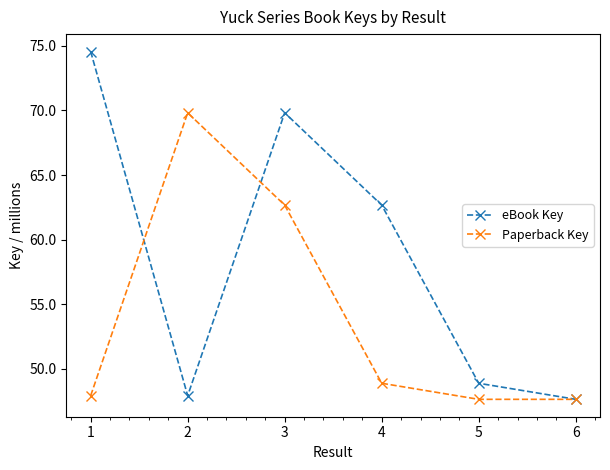

Where is eBook Key nearest to the value 61?

4